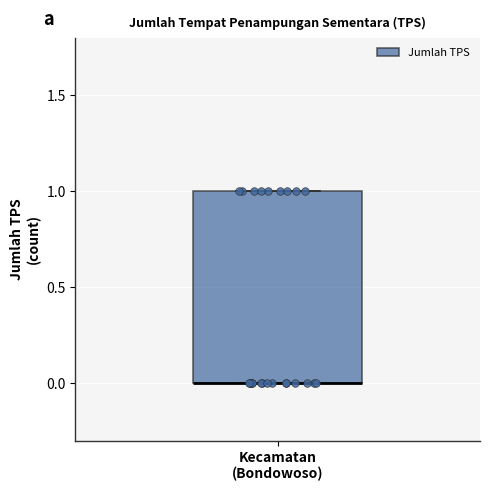

Where is the lower edge of the box for Kecamatan (Bondowoso) on the y-axis? The values are not printed on the chart, so give them approximately, as read against the axis.

0